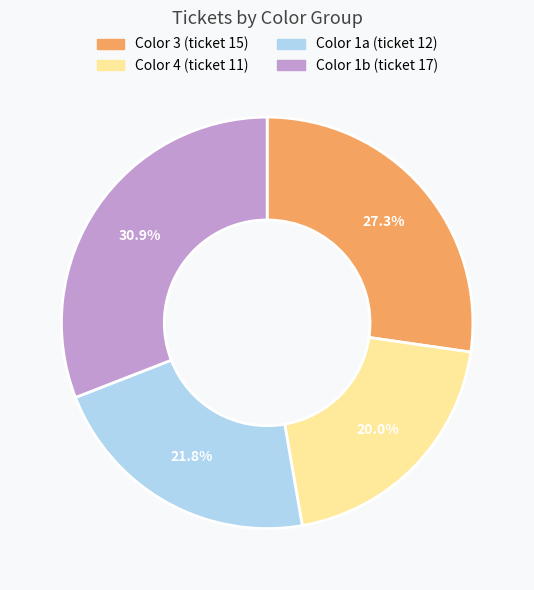

Is there any slice that represents more than half of the pie?

No